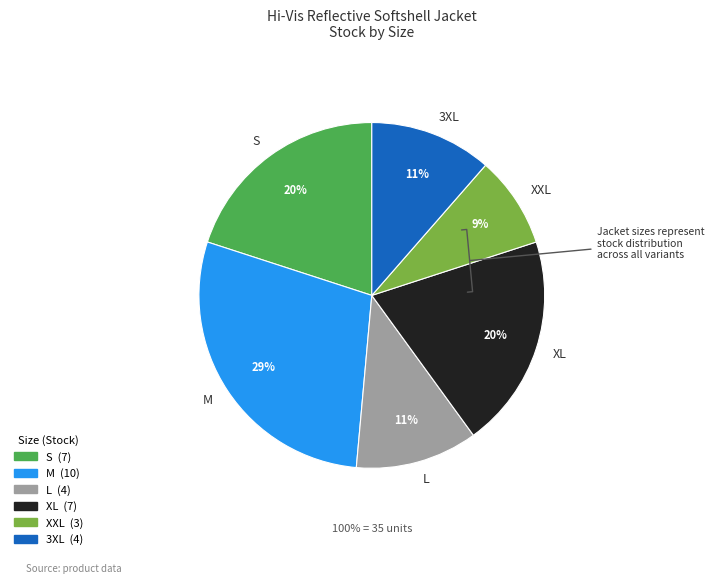

Is there any slice that represents more than half of the pie?

No